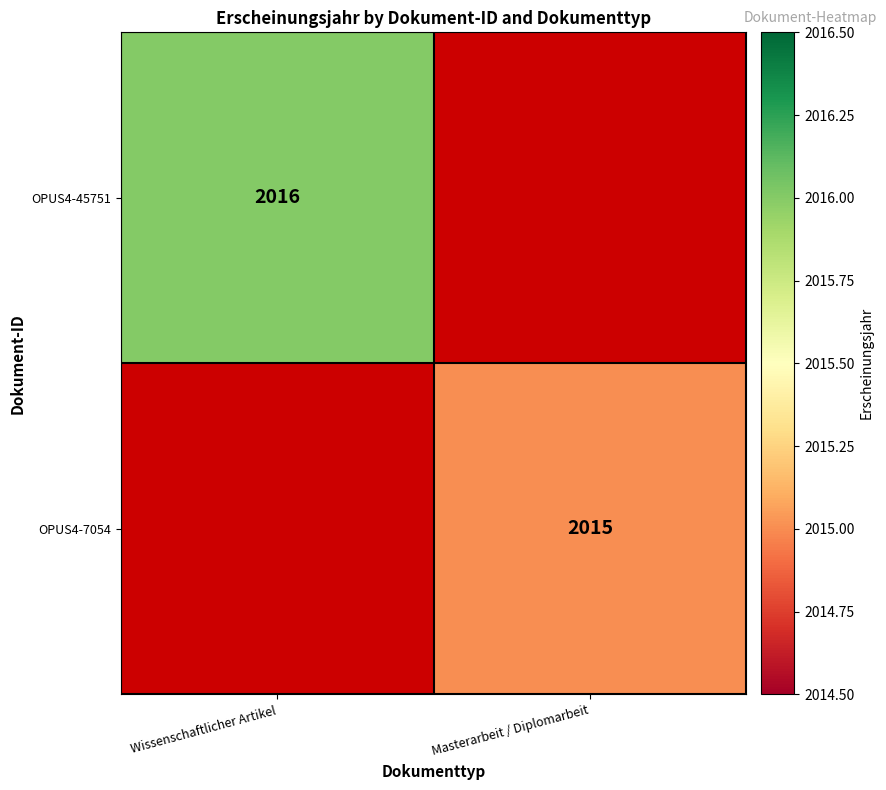

The value of OPUS4-45751 at Wissenschaftlicher Artikel is 2016. True or false?

True